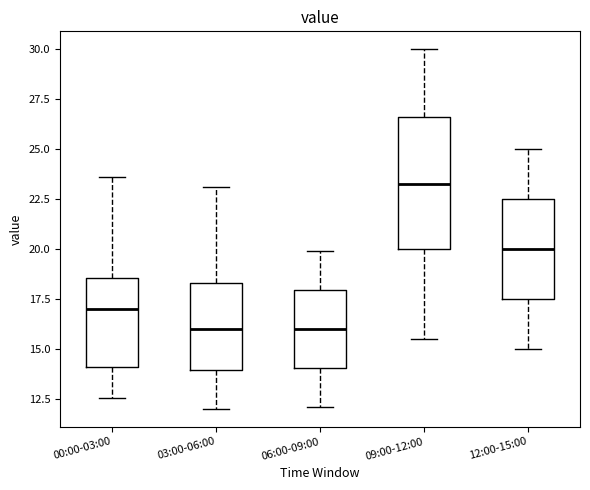

Where is the upper edge of the box for 12:00-15:00 on the y-axis? The values are not printed on the chart, so give them approximately, as read against the axis.

22.5